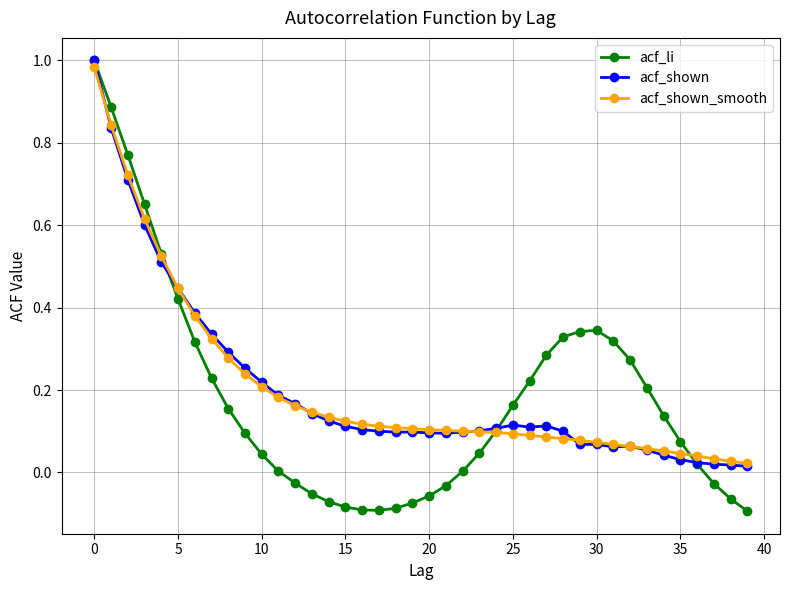

True or false: acf_shown and acf_li cross at least once.

True